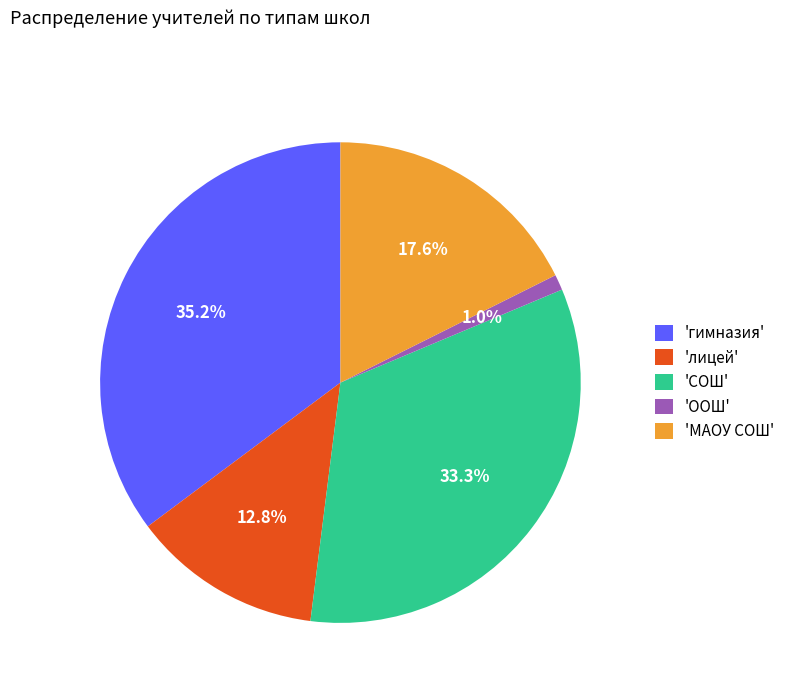

Approximately how many times larger is the value at 'гимназия' compared to 'МАОУ СОШ'?

2.0